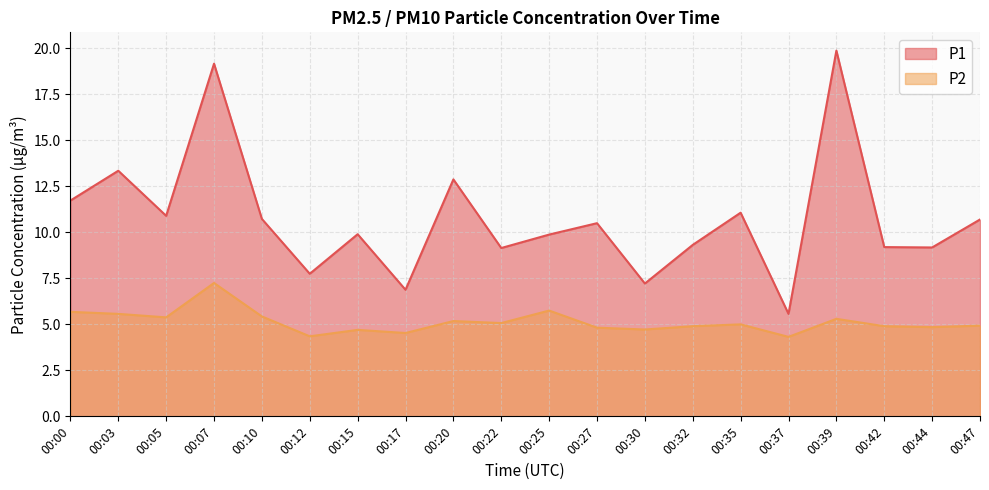

Between 00:25 and 00:39, which is larger?

00:39